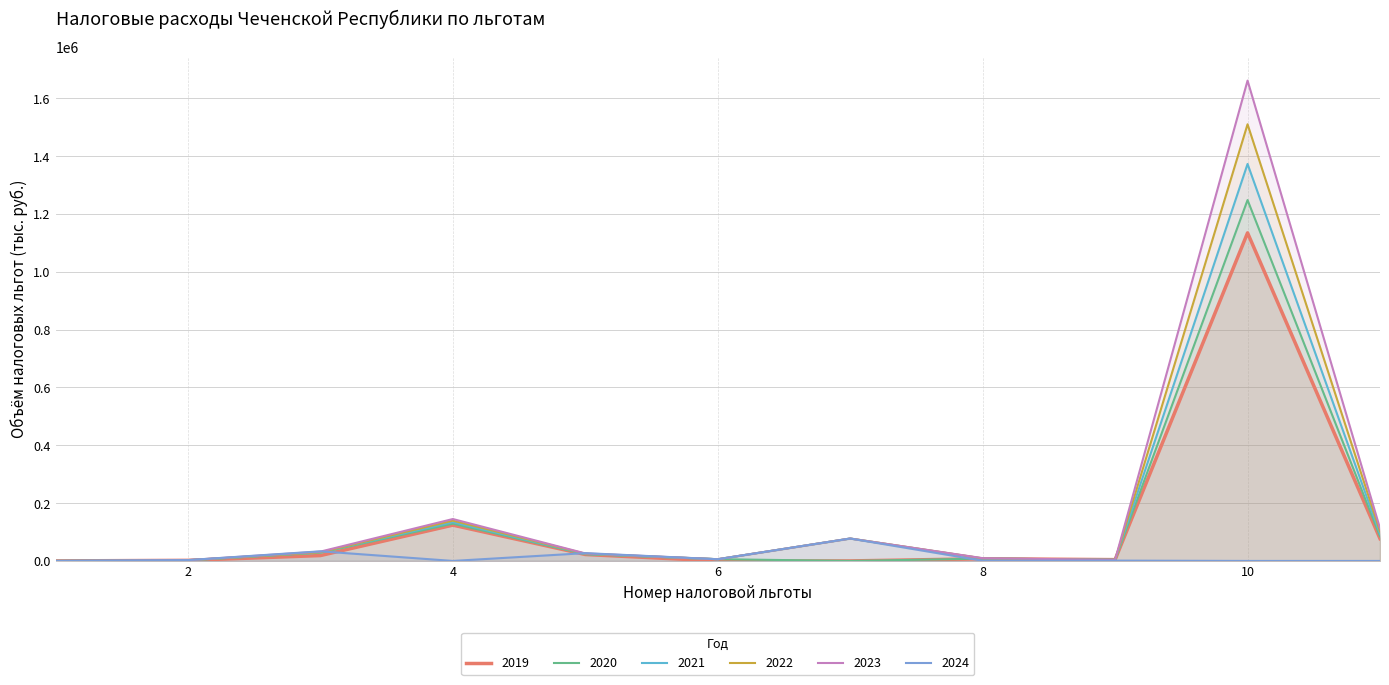

Between which two adjacent categories do 2022 and 2019 first intersect?

8 and 9